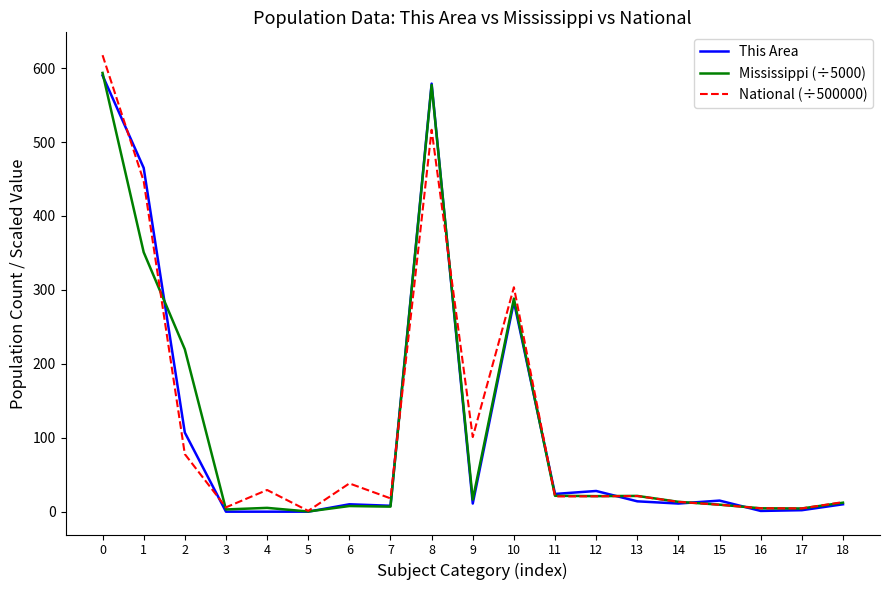

Is the value of Mississippi (÷5000) at 3 greater than the value of National (÷500000) at 7?

No